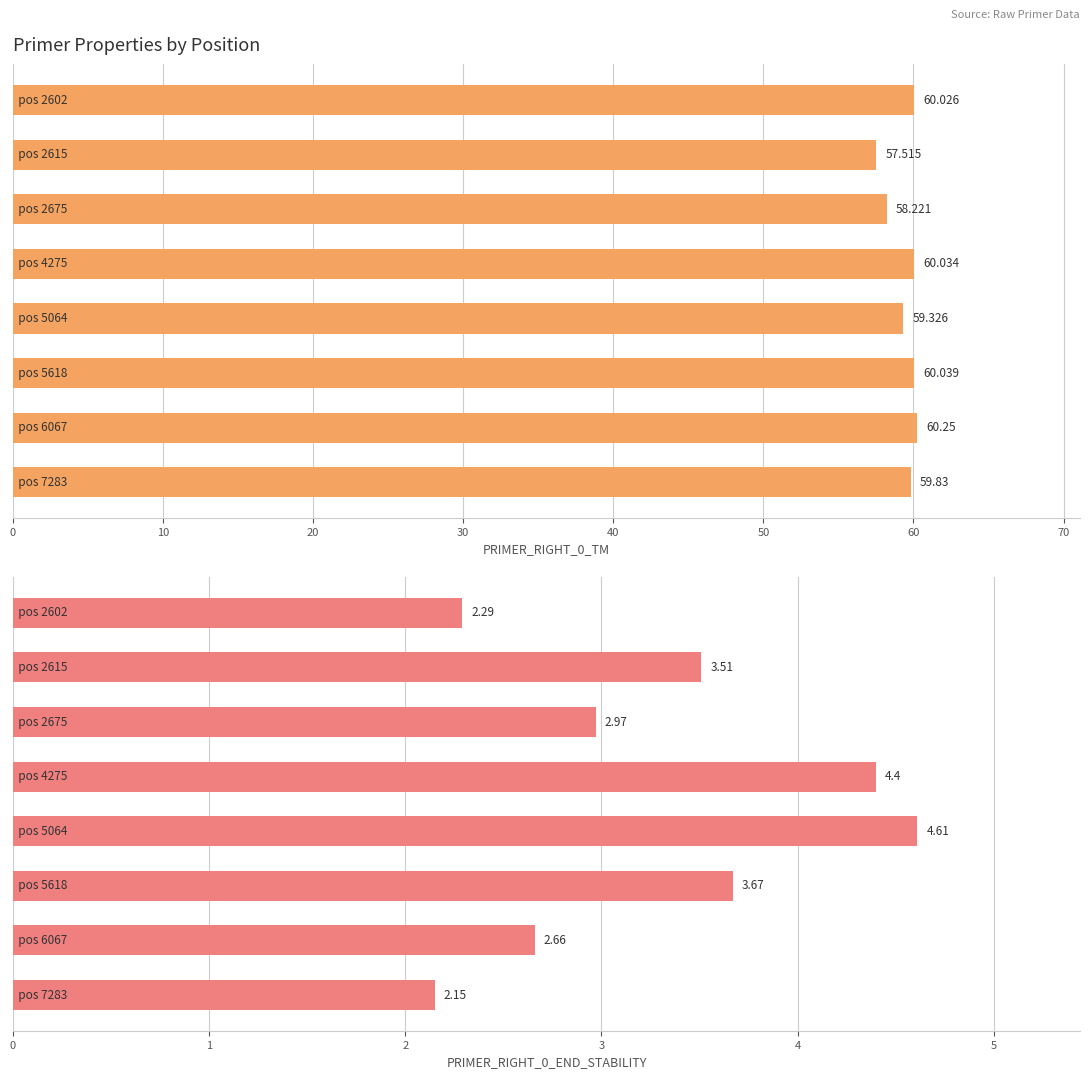

What is the maximum value shown in the chart?

60.2